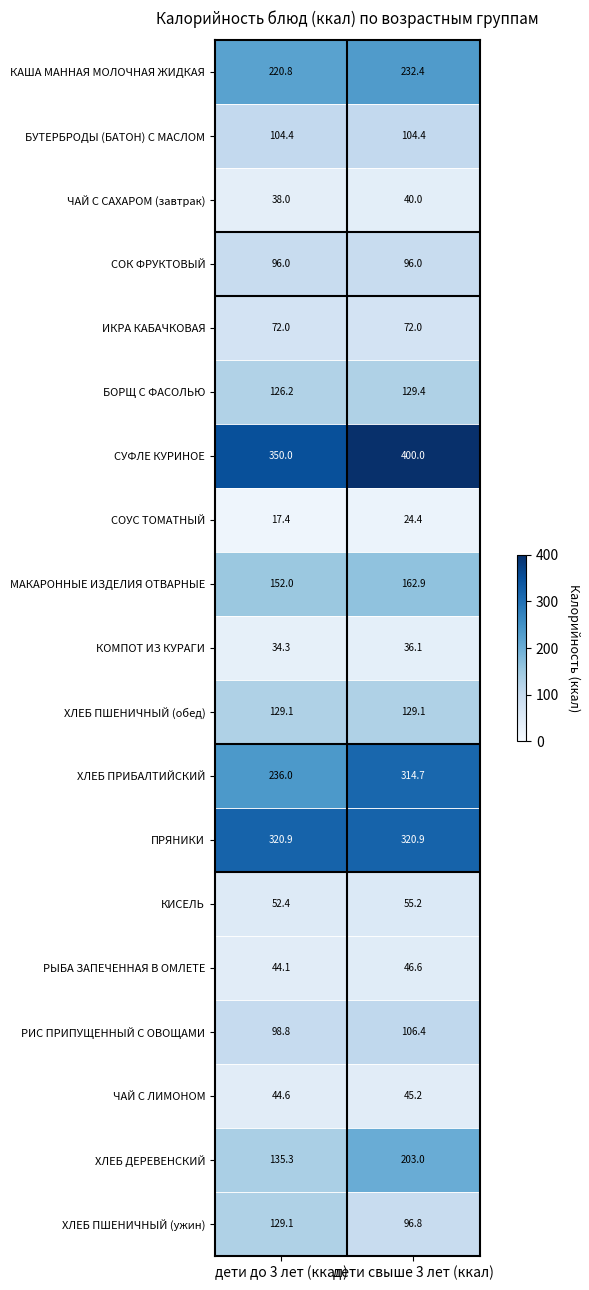

What is the difference between the highest and lowest values at дети свыше 3 лет (ккал)?

375.6